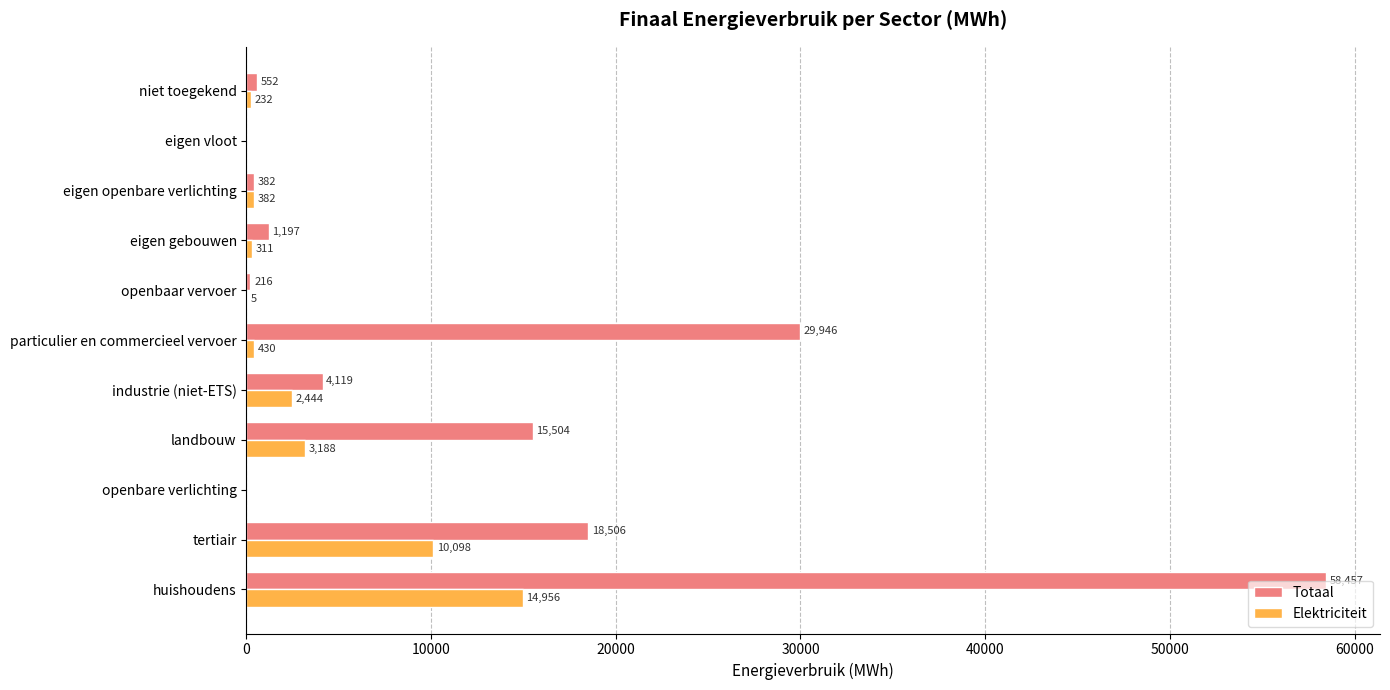

Which series changed the most between huishoudens and eigen vloot?

Totaal